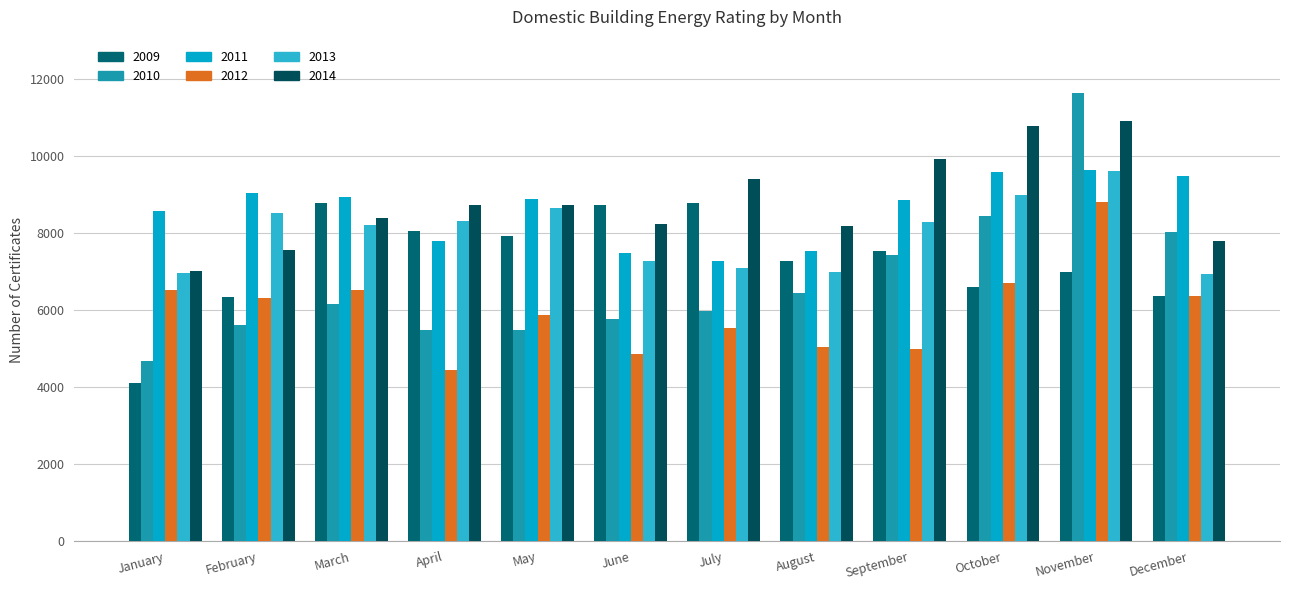

What is the sum of all 2013 values?

95780